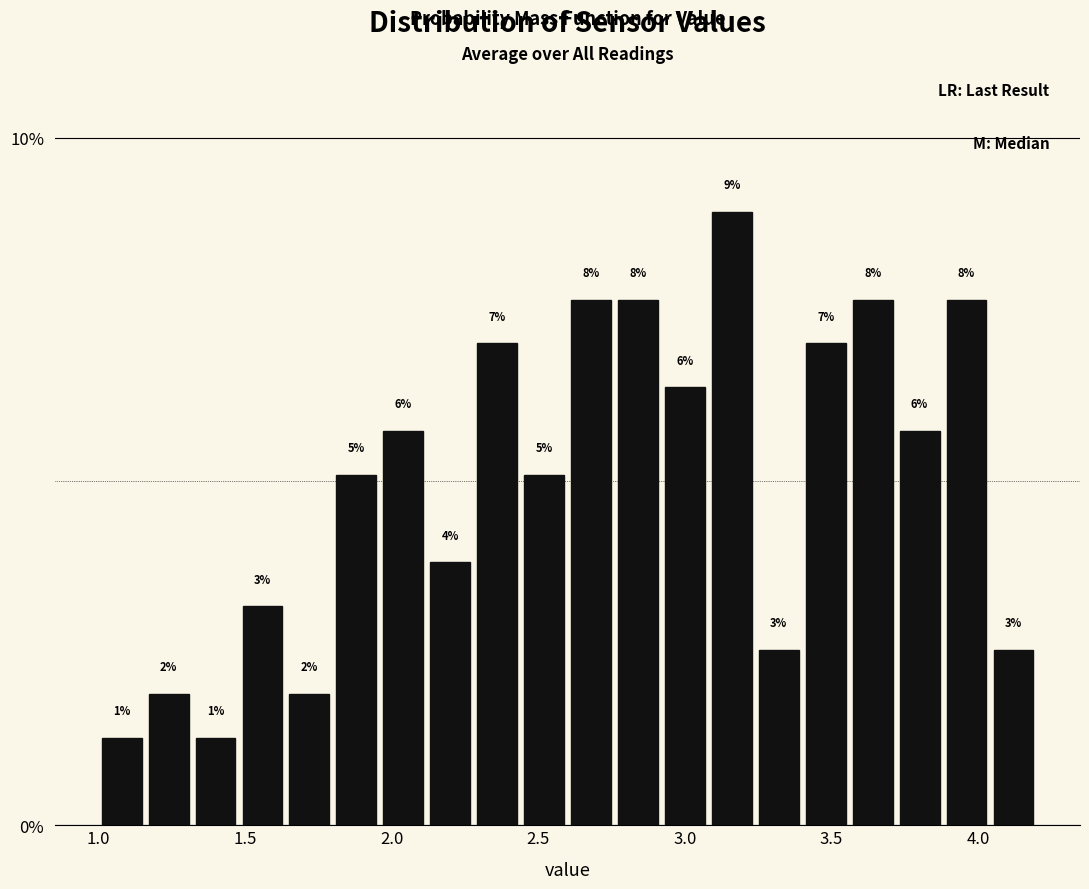

Around what value on the x-axis is the tallest bar? Give the approximate position of its centre, as read against the axis.

3.15